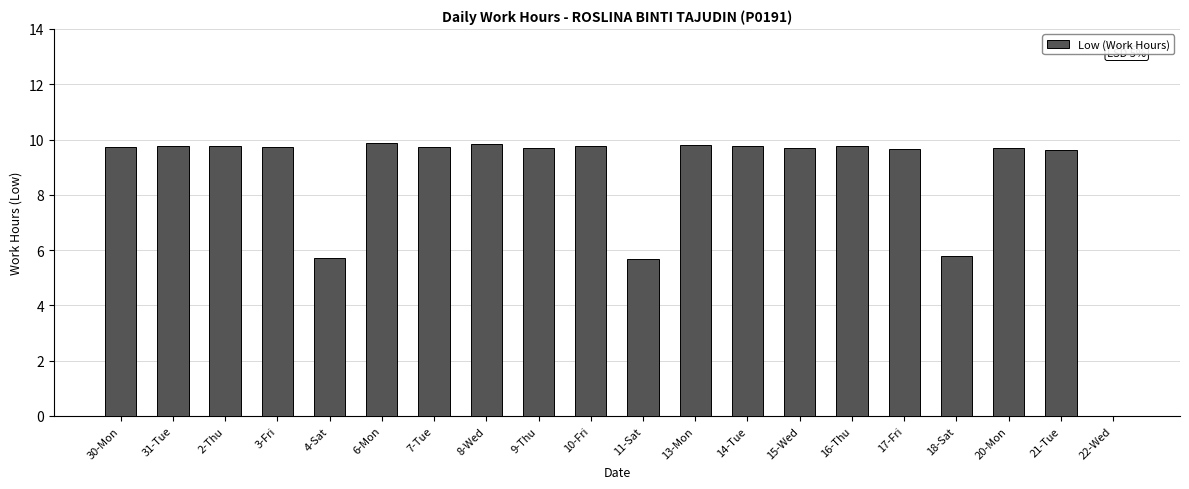

What is the greatest value displayed?

9.9